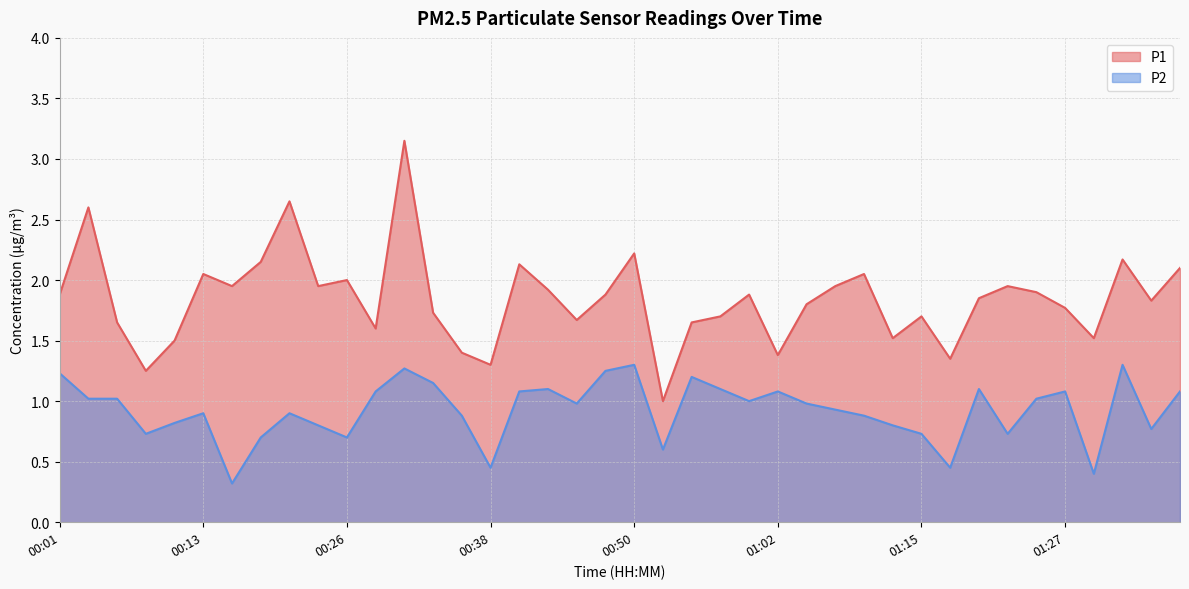

True or false: P2 has a value of 0.2 at 00:16.

False